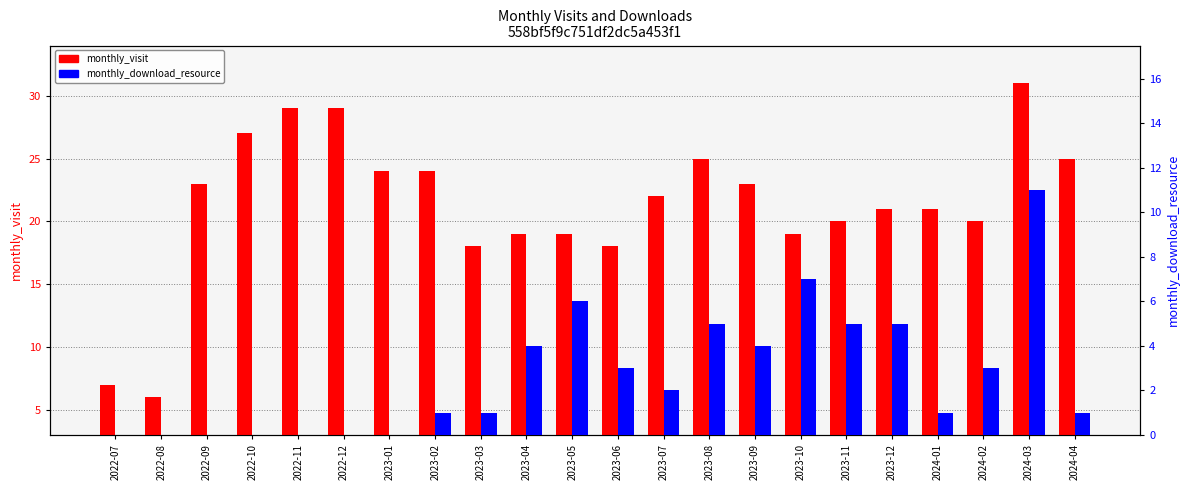

What is the maximum value for monthly_visit?

31